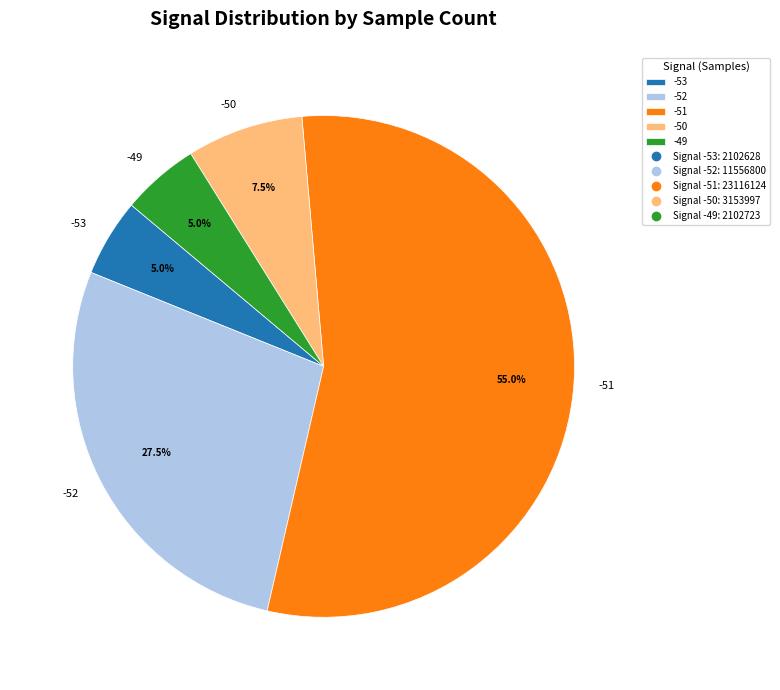

Which has a higher value, -50 or -53?

-50